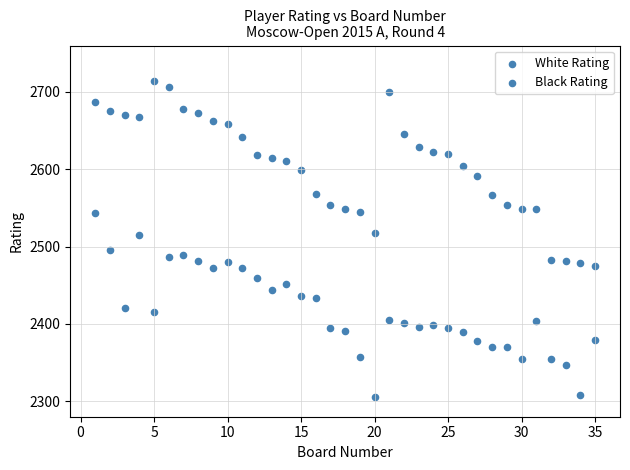

How many points are shown in the scatter plot?

70